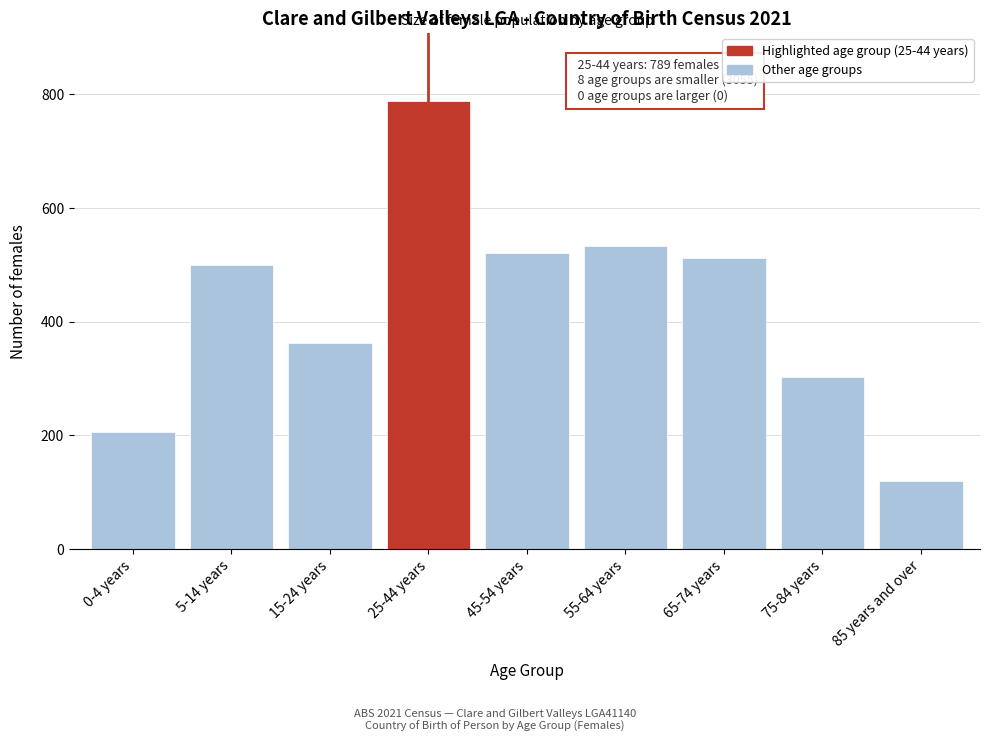

Reading left to right, list all the values displayed in this chart.

206	499	362	789	521	533	512	303	119